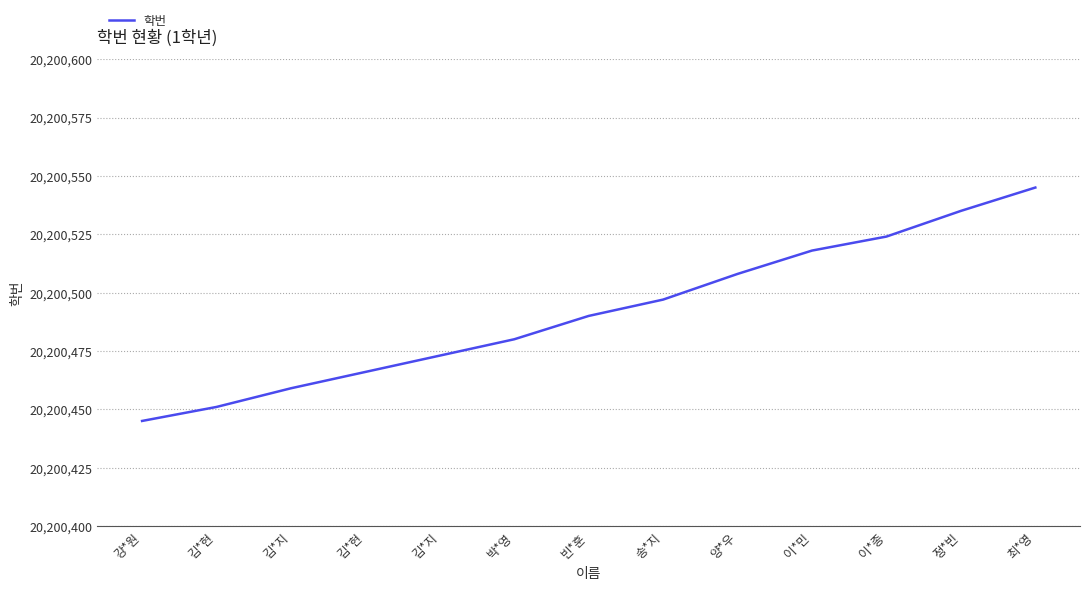

Does the chart display data point markers on the line(s)?

No